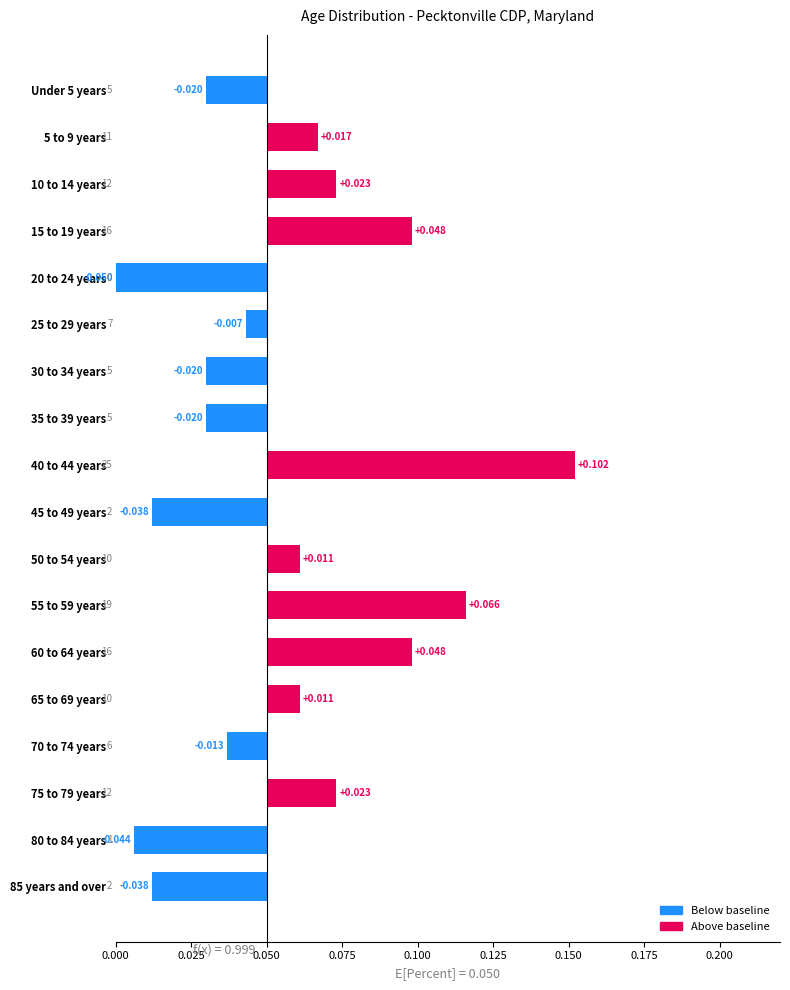

What is the sum of all values?

0.1